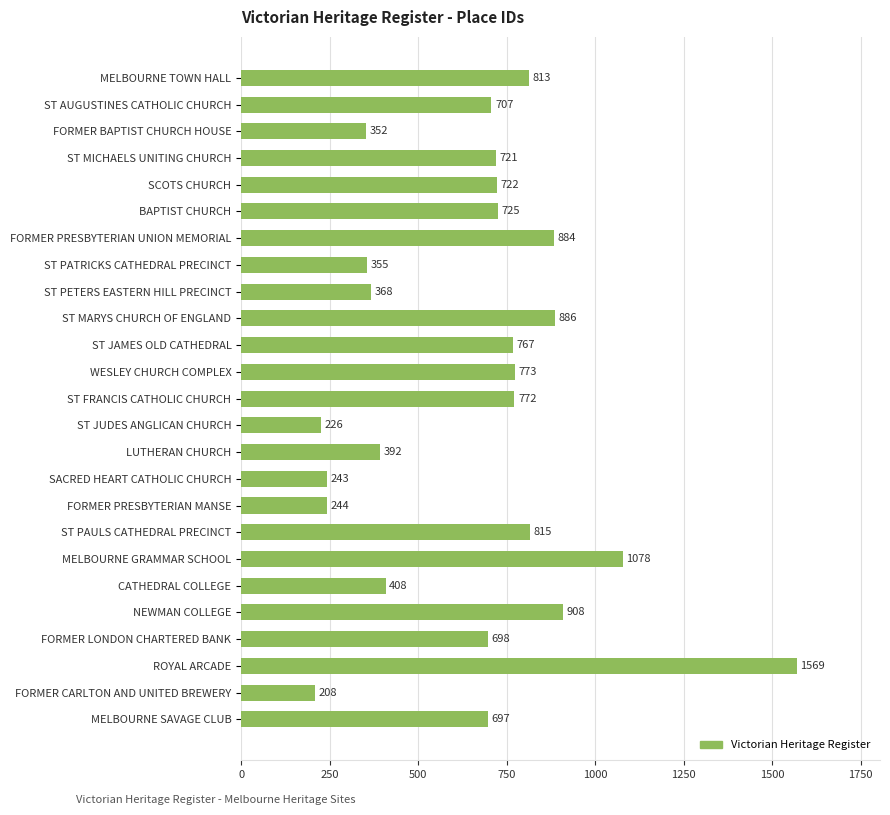

Does the chart contain stacked bars?

No